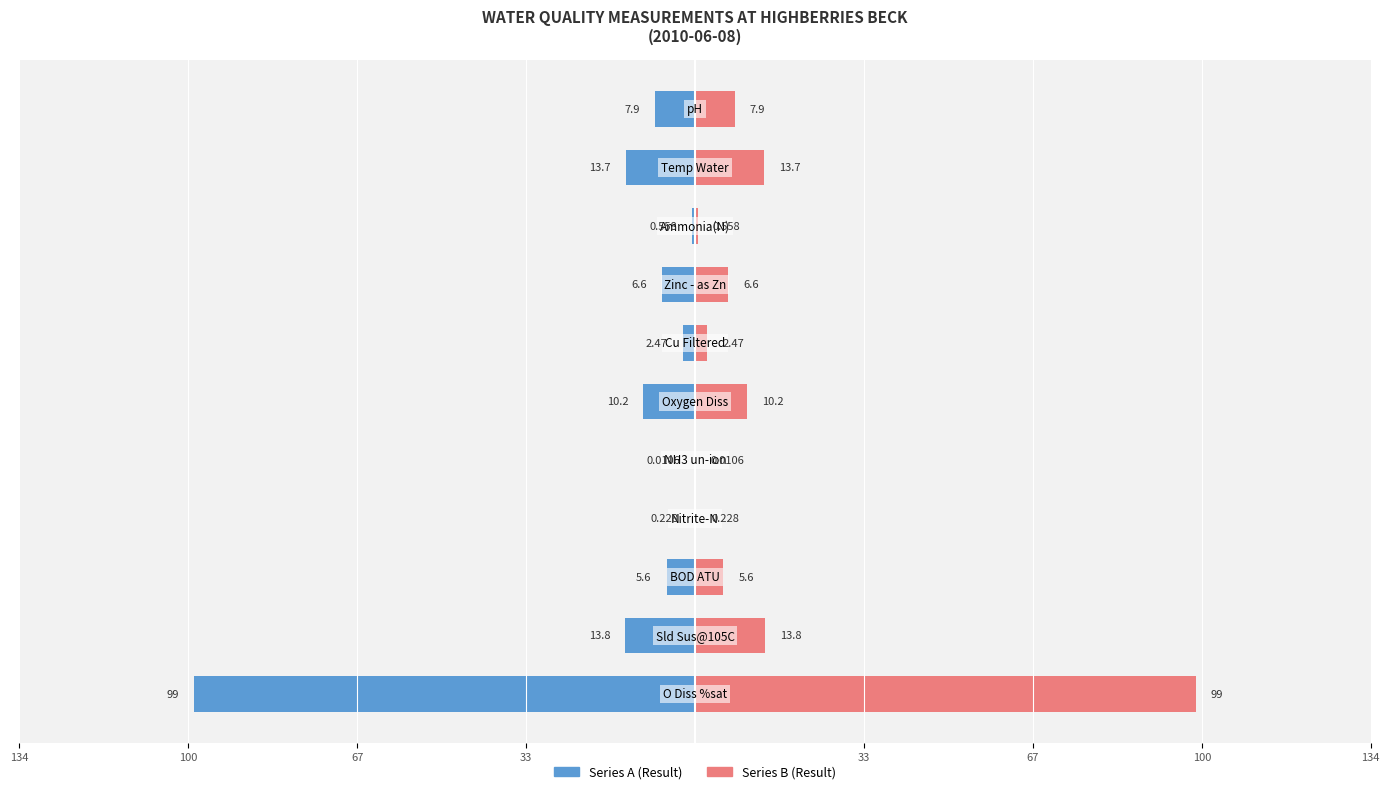

How many distinct data groups are displayed?

2